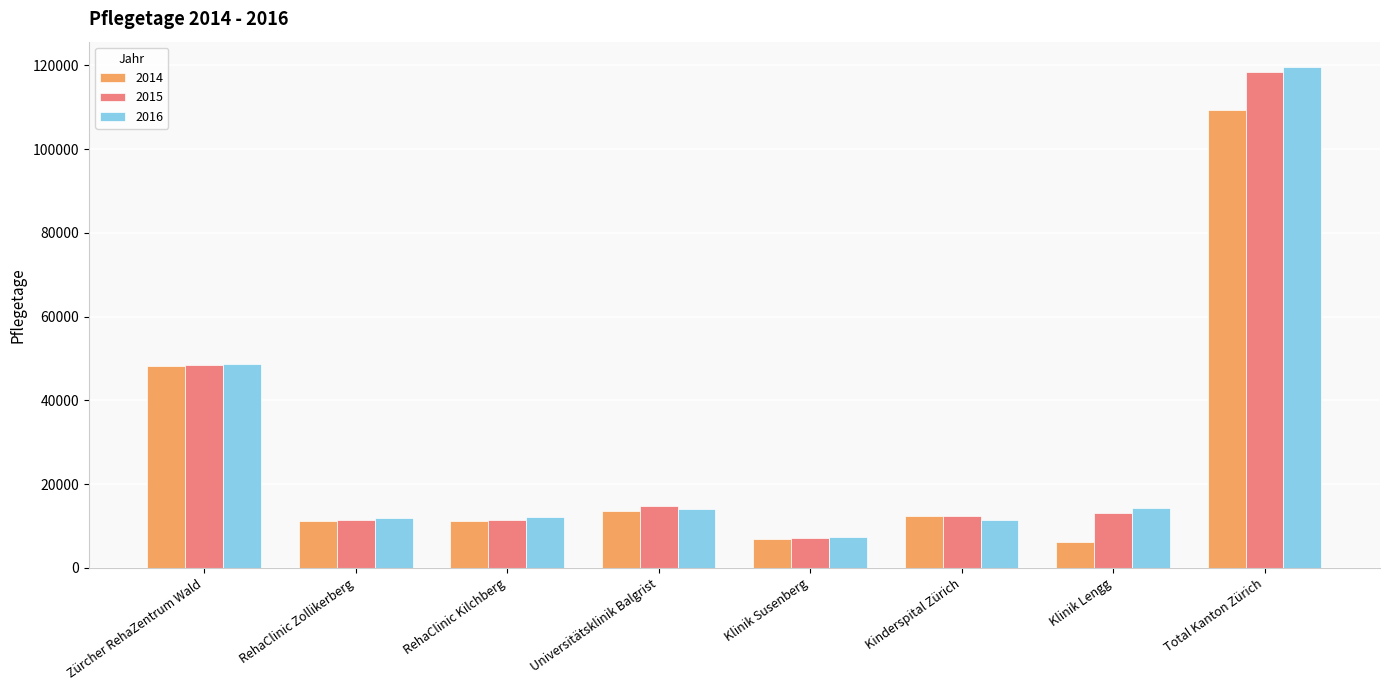

What is the total value across all series at Klinik Lengg?

33390